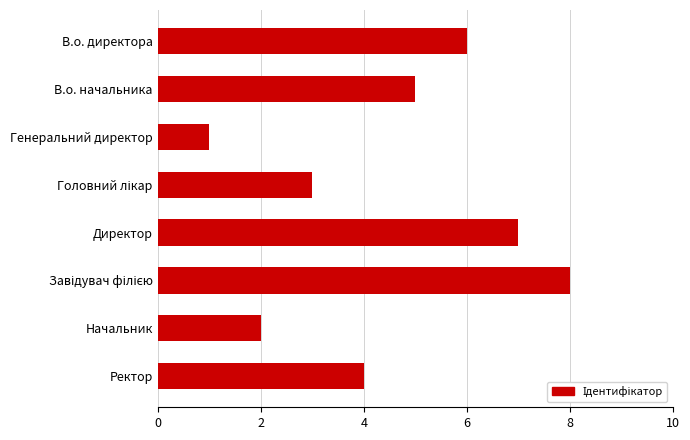

Which has a higher value, В.о. начальника or Директор?

Директор